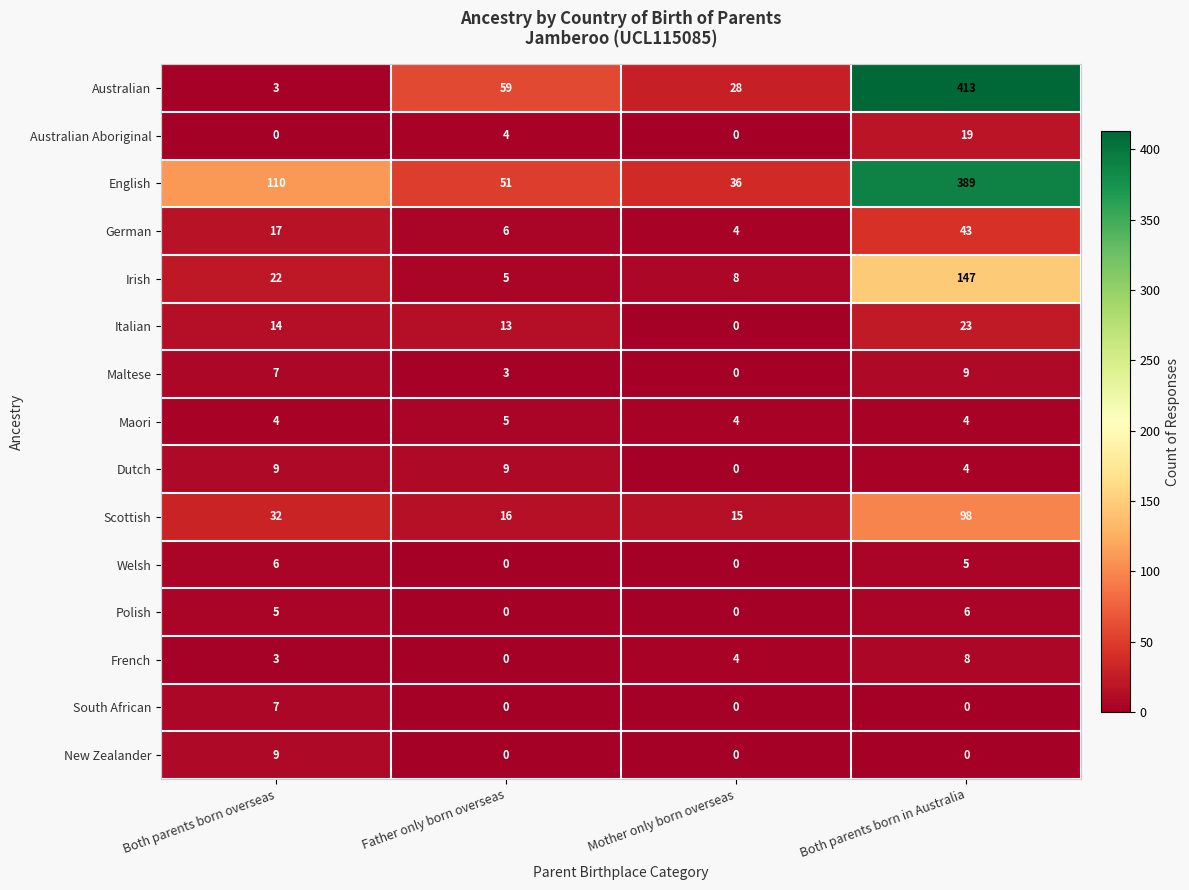

At which label is Polish closest to 3?

Both parents born overseas